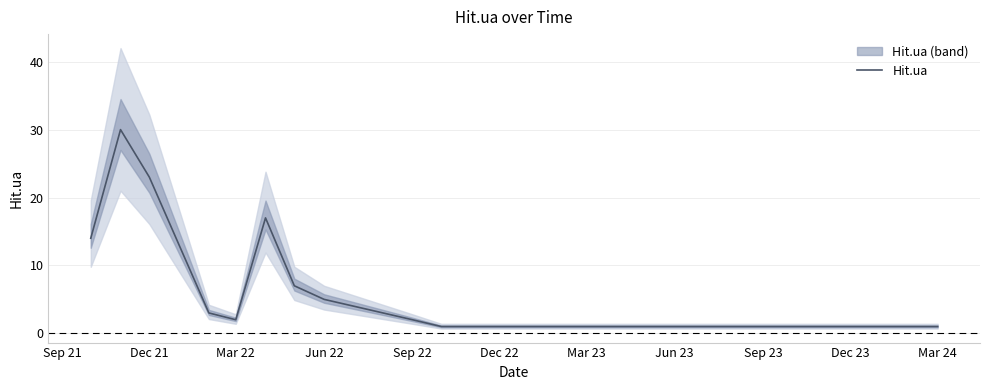

True or false: Hit.ua has a value of 33 at Dec 21.

False